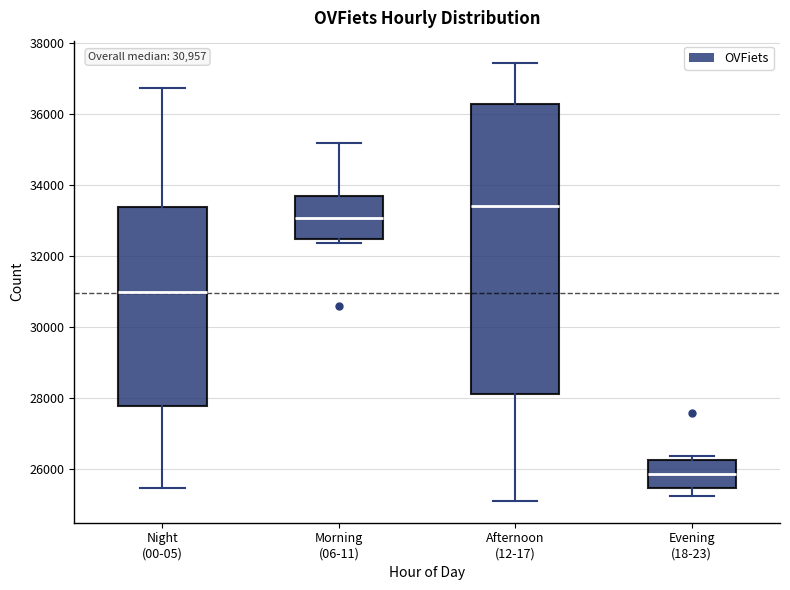

Comparing the boxes themselves (not the whiskers), which one is the tallest?

Afternoon (12-17)